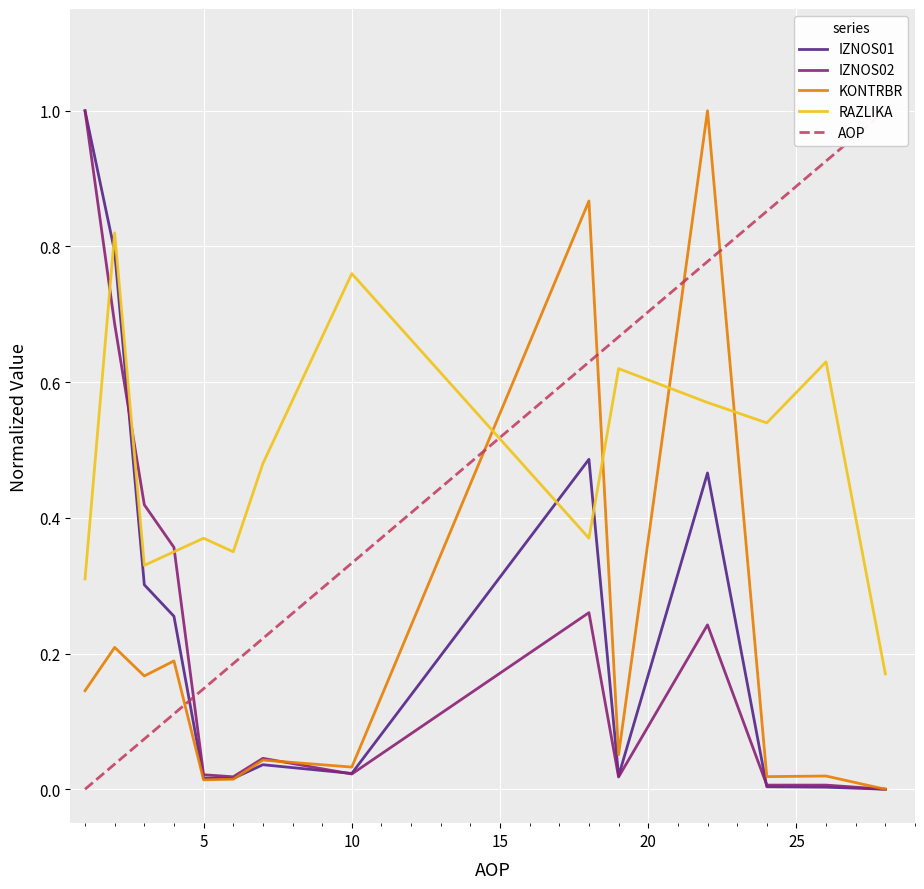

How many times do KONTRBR and IZNOS01 cross each other?

1